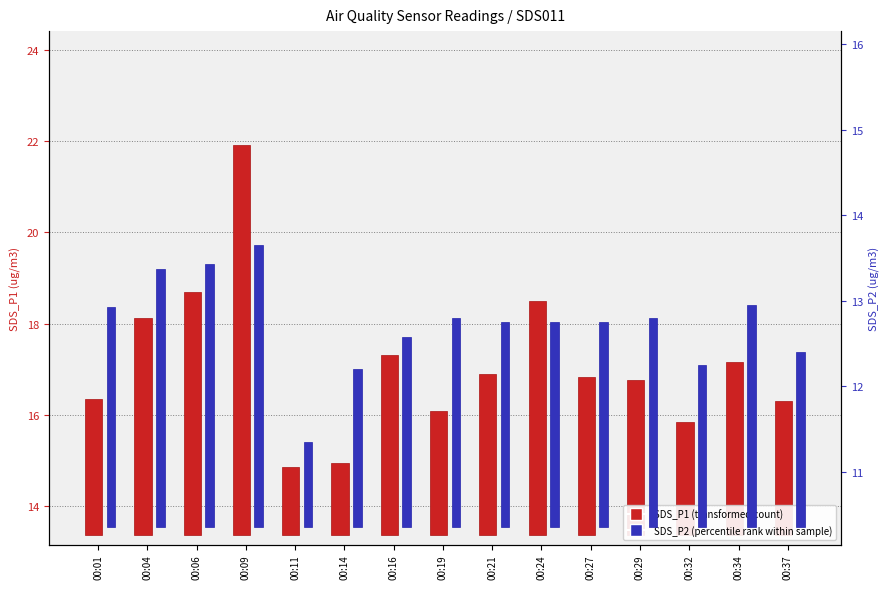

At which category is the sum across all series the highest?

00:09